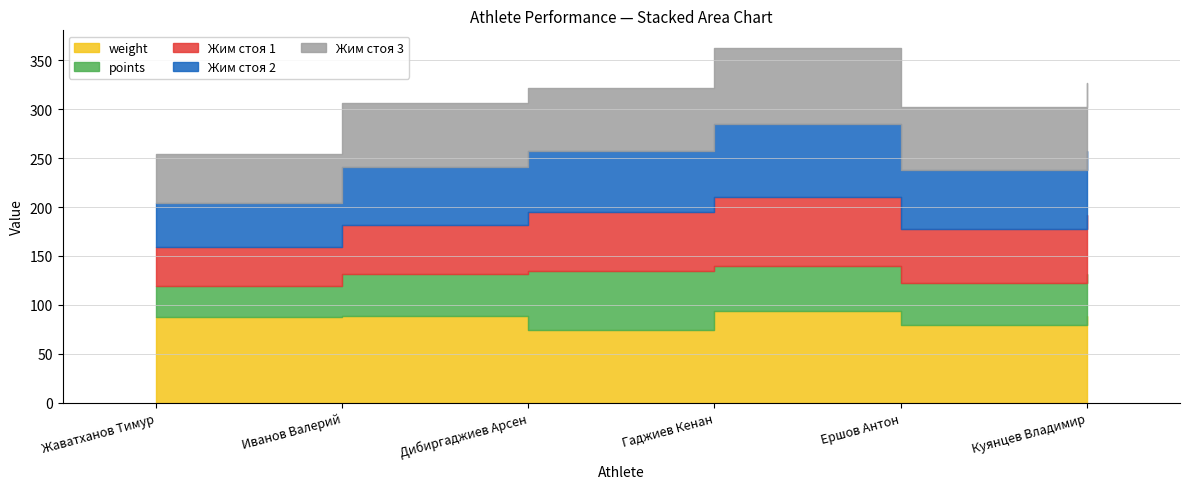

What is the spread (max minus min) of values at Куянцев Владимир?

45.8